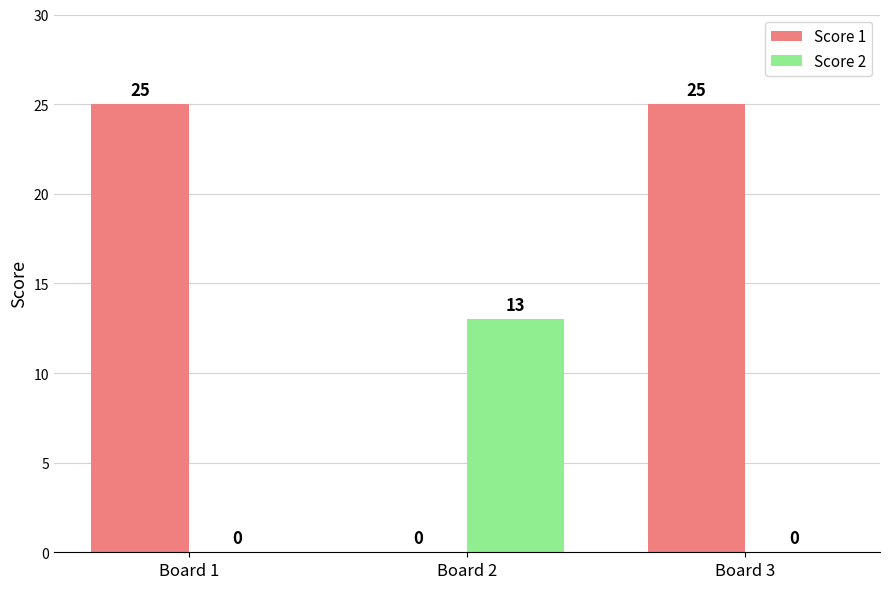

How many distinct data groups are displayed?

2